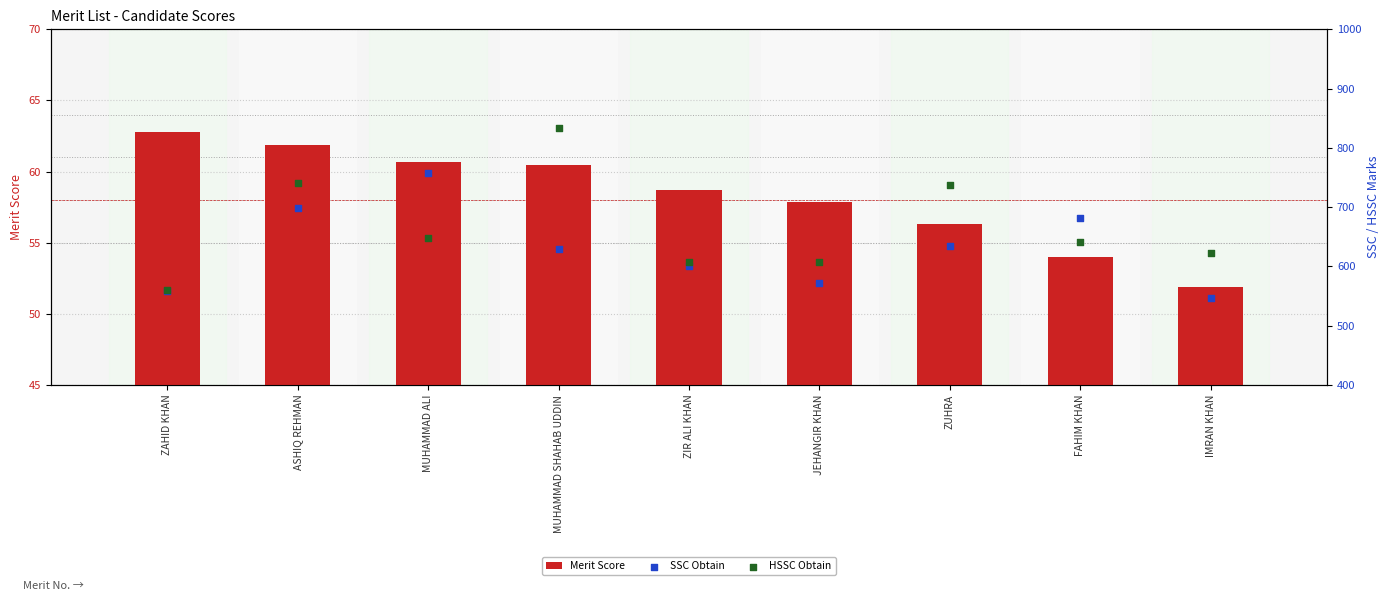

What are all the series names shown in the legend?

Merit Score, SSC Obtain, HSSC Obtain